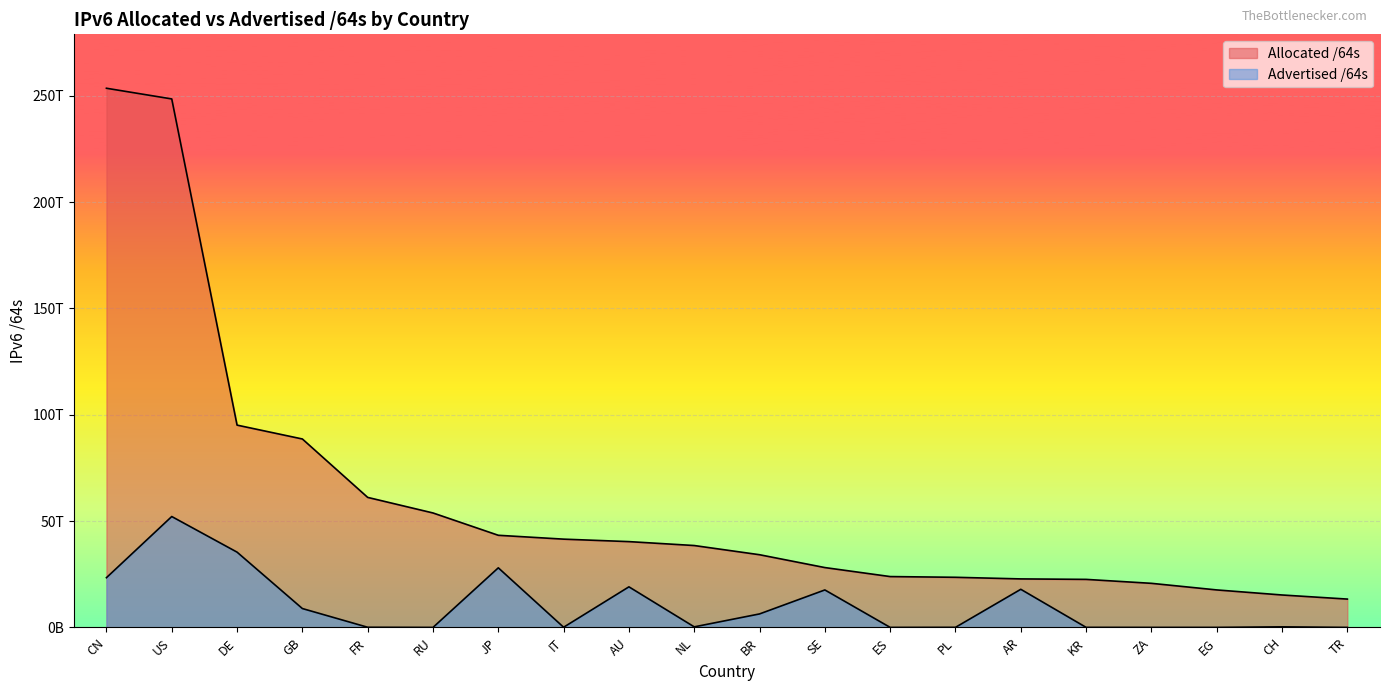

At which category is the sum across all series the highest?

US